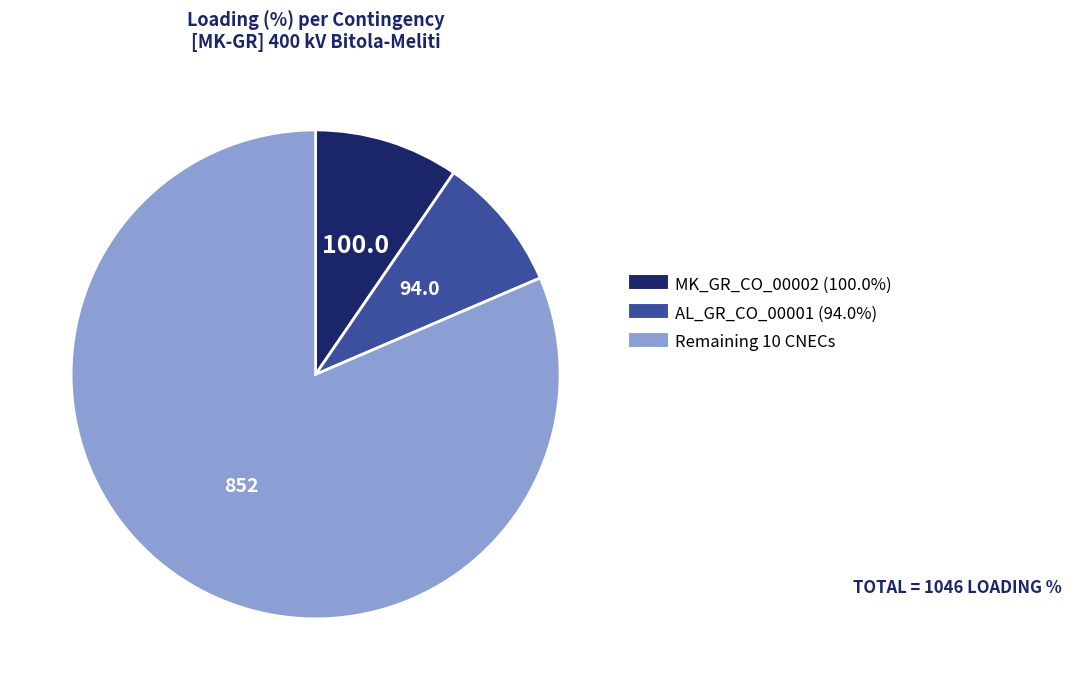

Does any single category account for the majority?

Yes